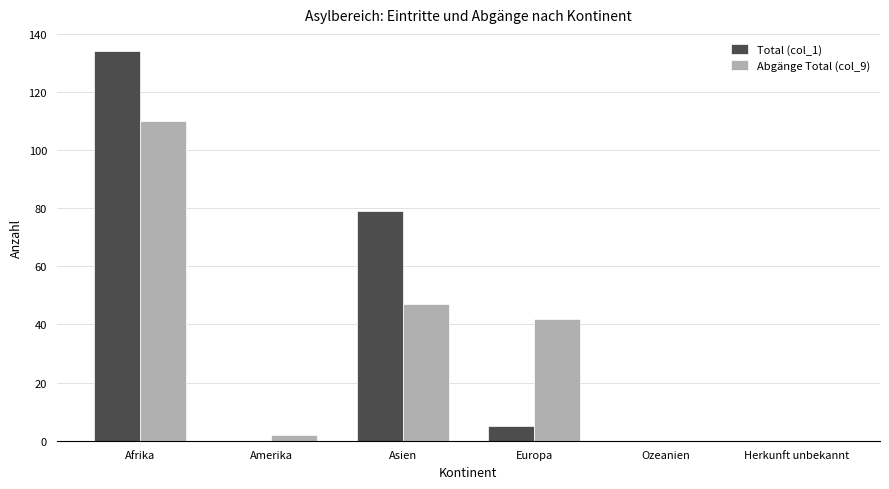

What are all the series names shown in the legend?

Total (col_1), Abgänge Total (col_9)